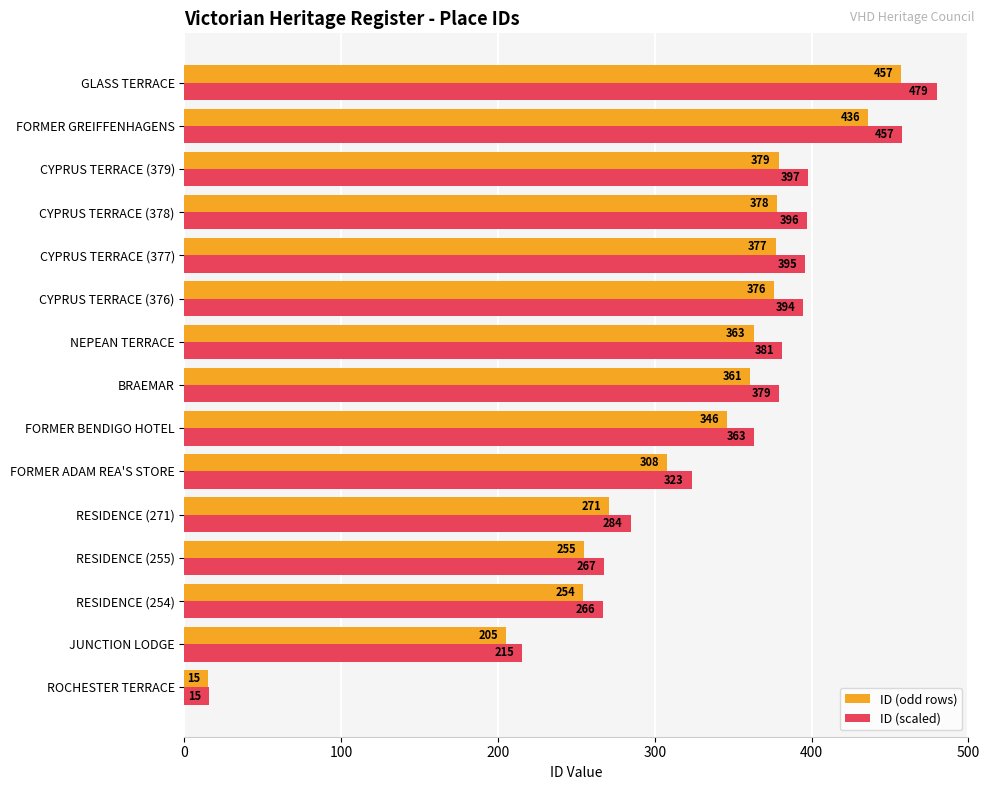

Which category has the highest value in the ID (odd rows) series?

GLASS TERRACE